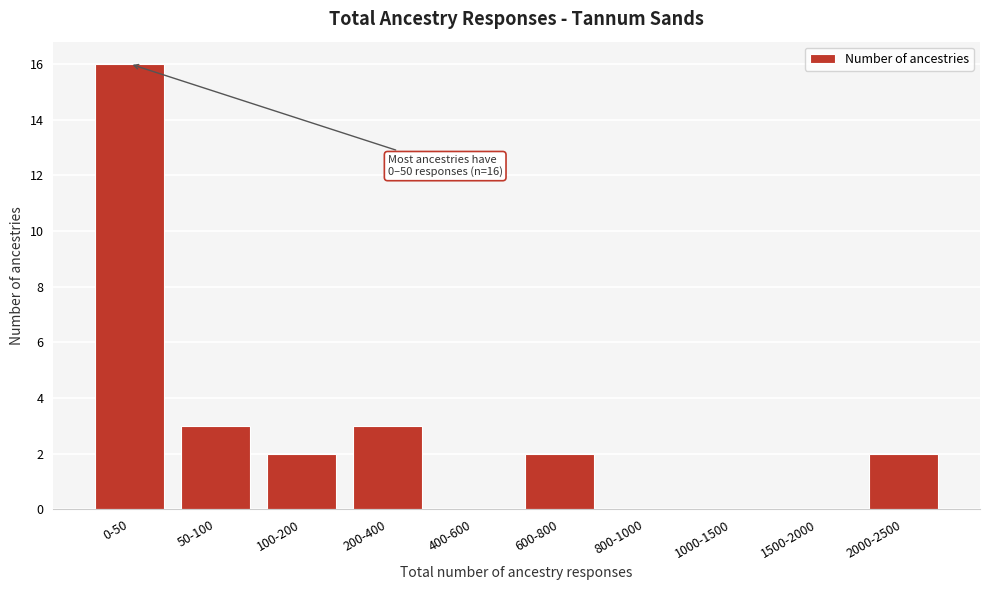

Reading left to right, transcribe all the data shown in this chart.

0-50=16	50-100=3	100-200=2	200-400=3	400-600=0	600-800=2	800-1000=0	1000-1500=0	1500-2000=0	2000-2500=2